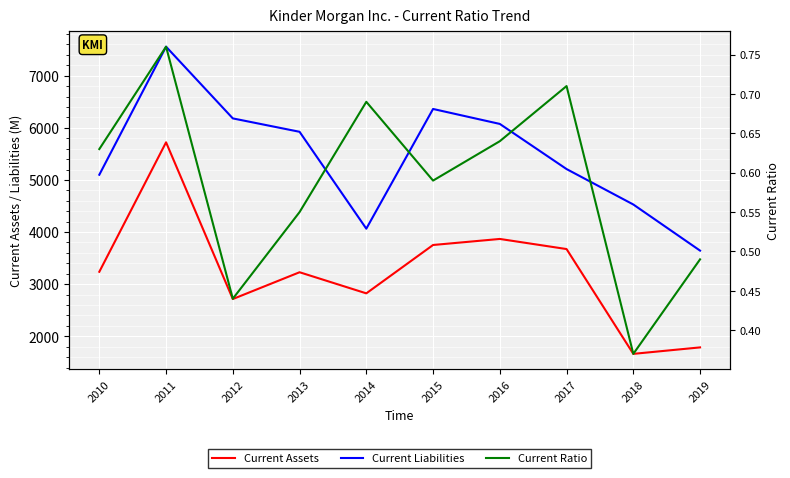

What is the average value of the Current Assets series?

3247.2